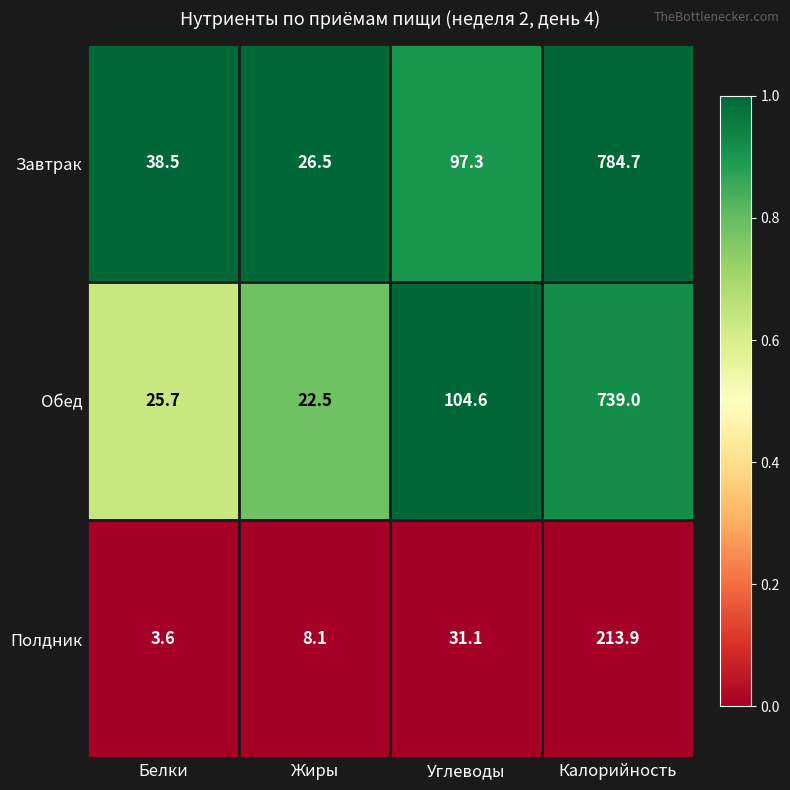

Which series changed the most between Белки and Углеводы?

Обед